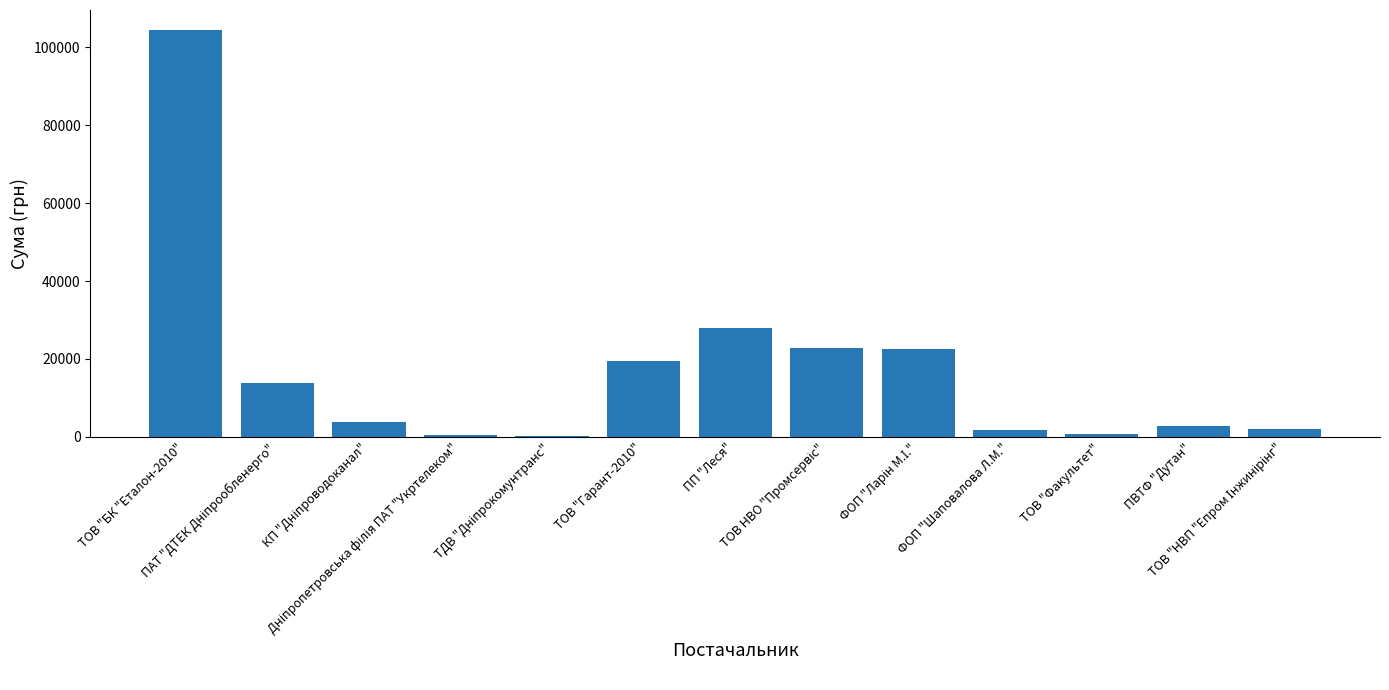

What is the ratio of the value at ТОВ "БК "Еталон-2010" to the value at ПП "Леся"?

3.7